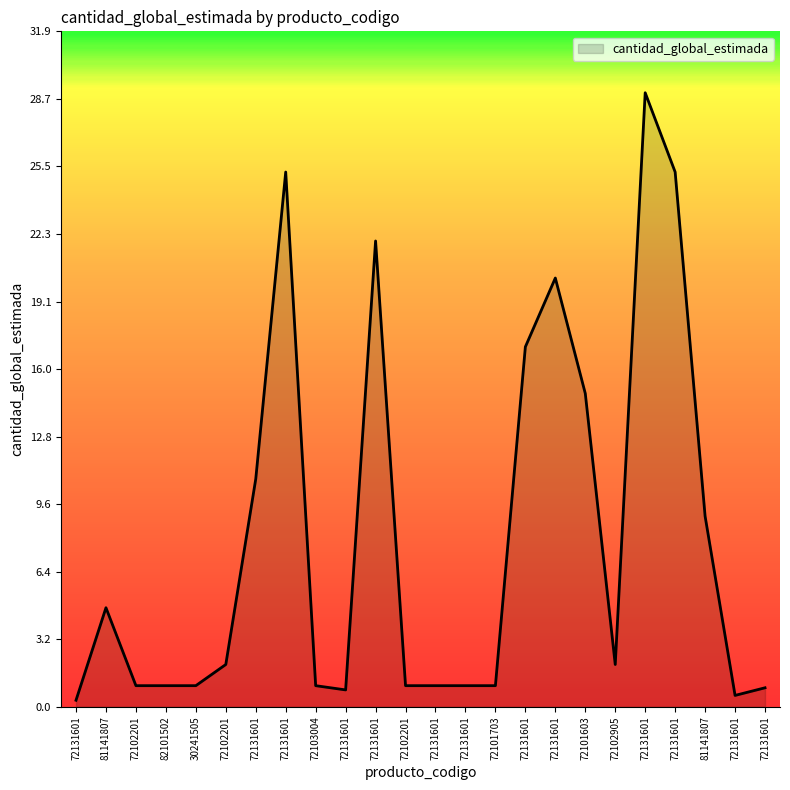

How many lines are shown in the chart?

1